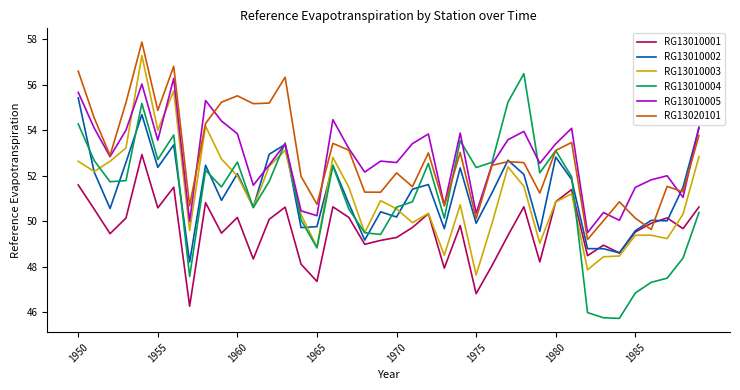

How many values in the RG13010002 series exceed 51?

21